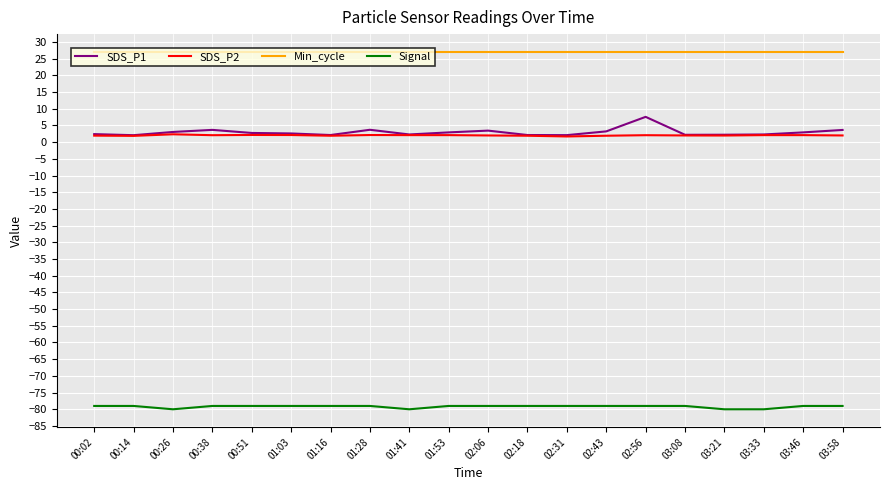

How many lines are shown in the chart?

4